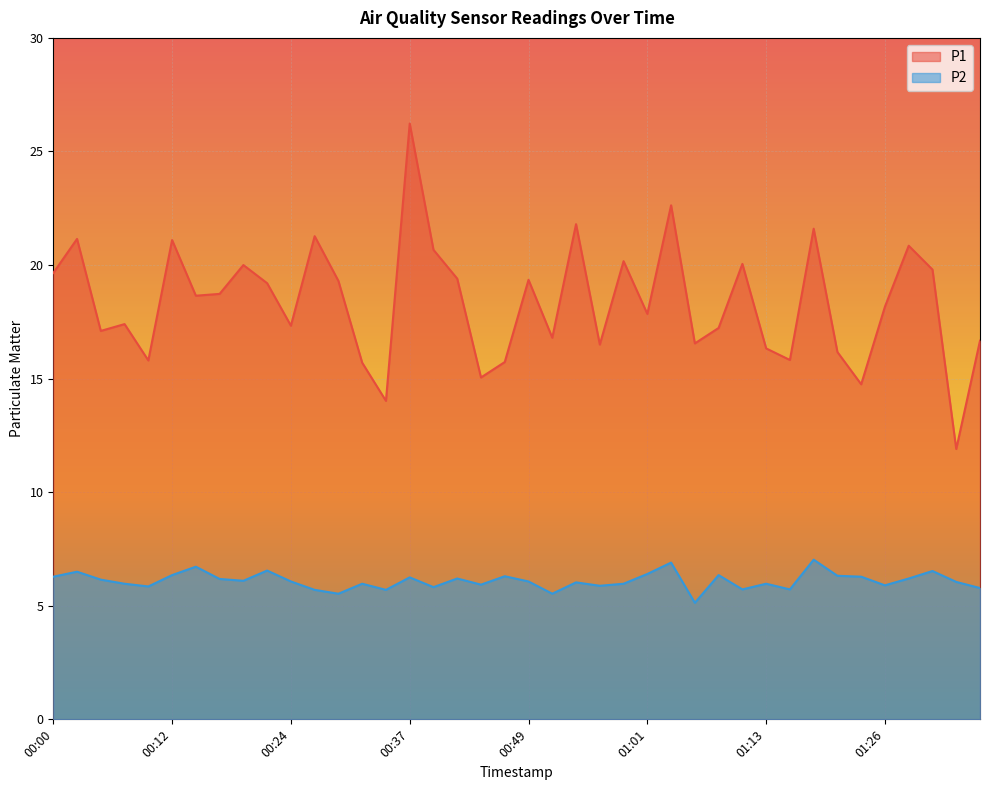

What is the label of the 19th point from the right?

00:51